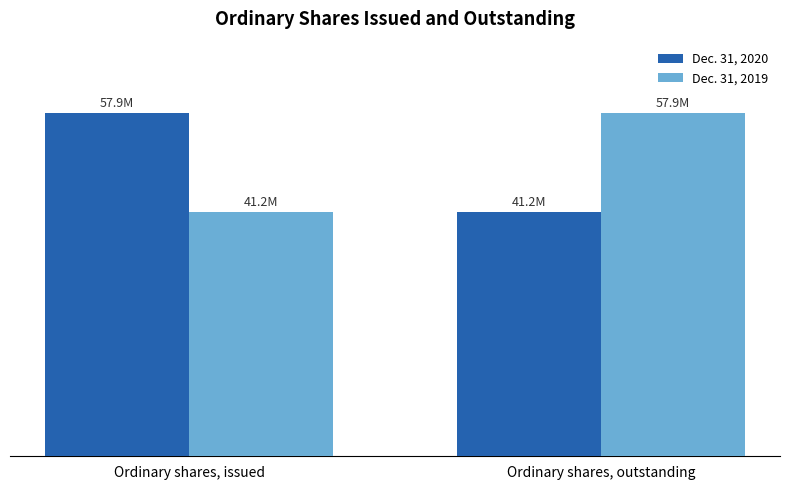

What is the sum of all Dec. 31, 2020 values?

99090377